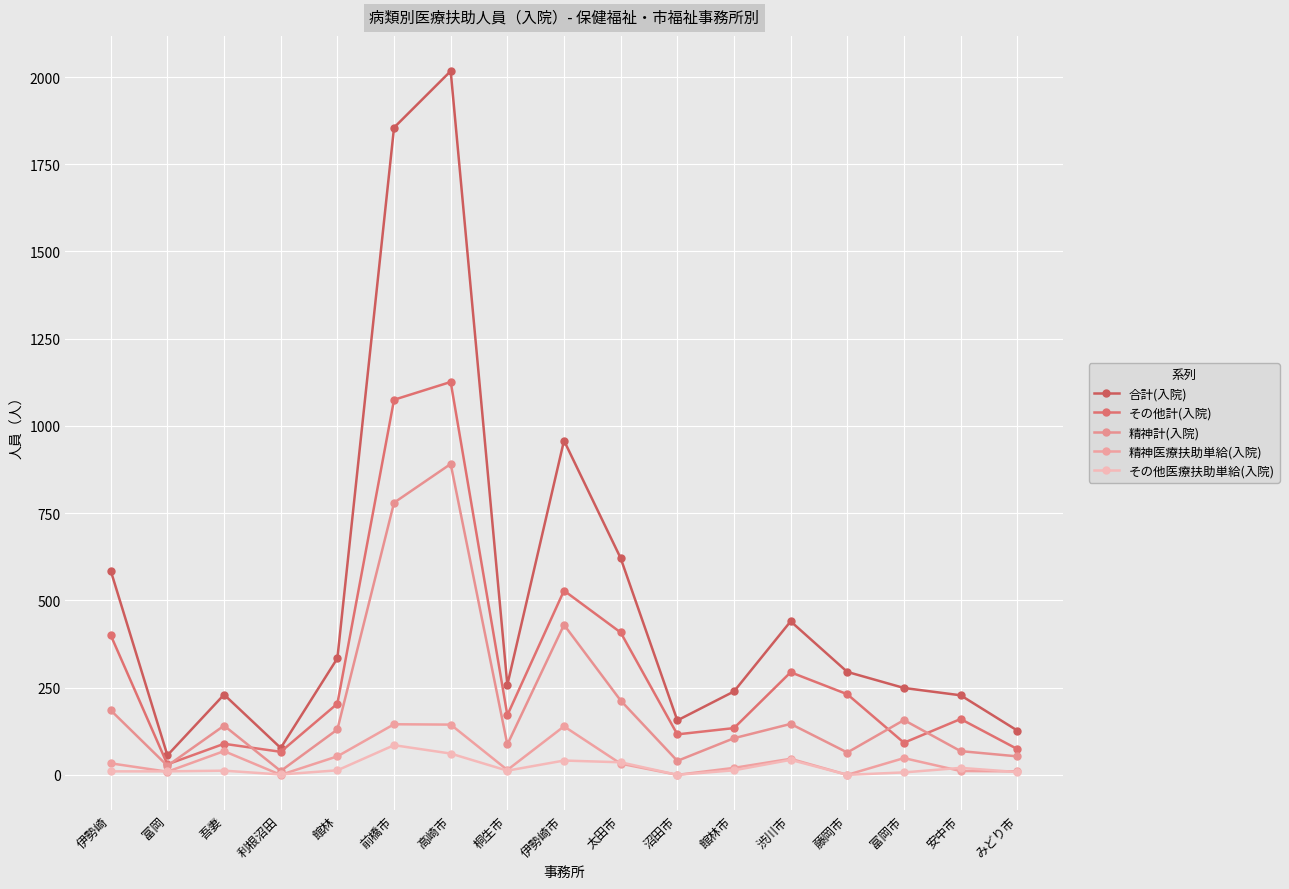

Is the value of その他医療扶助単給(入院) at 館林市 greater than the value of 精神医療扶助単給(入院) at 館林?

No